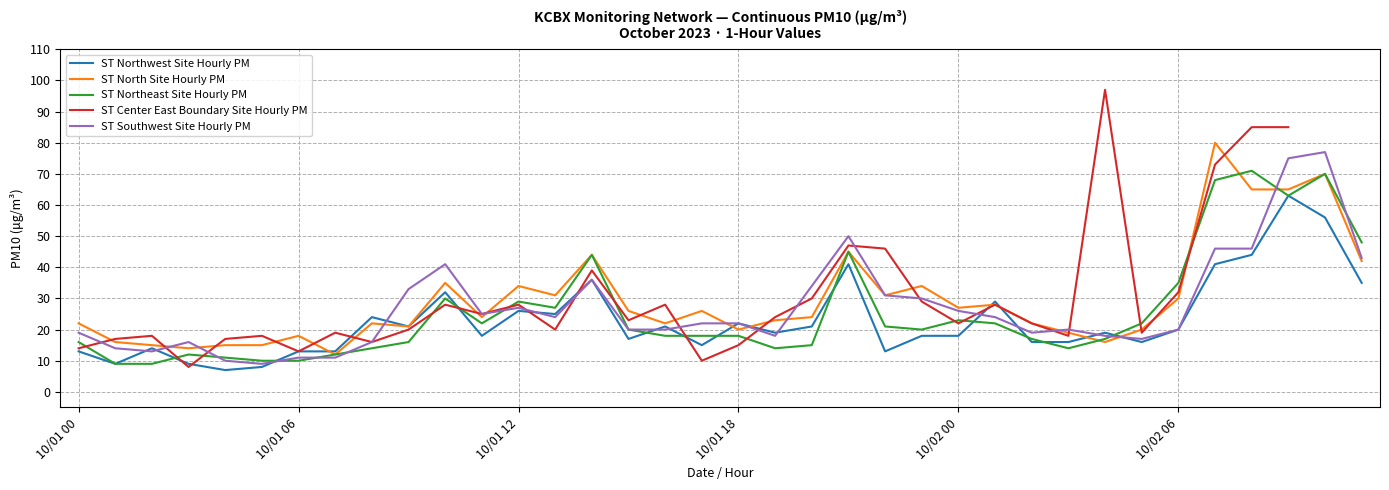

Rank the series by their maximum value, from highest to lowest.

ST Center East Boundary Site Hourly PM, ST North Site Hourly PM, ST Southwest Site Hourly PM, ST Northeast Site Hourly PM, ST Northwest Site Hourly PM